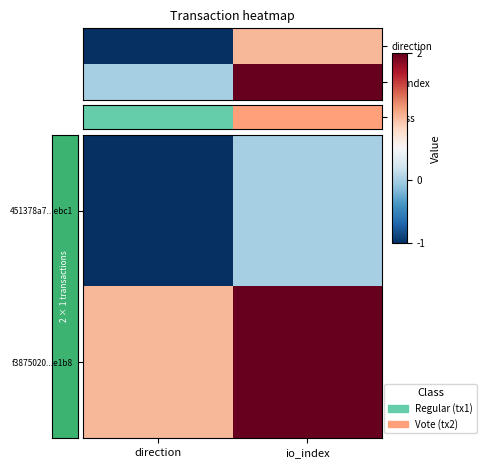

Rank the series at direction from lowest to highest value.

451378a7...ebc1, f3875020...e1b8